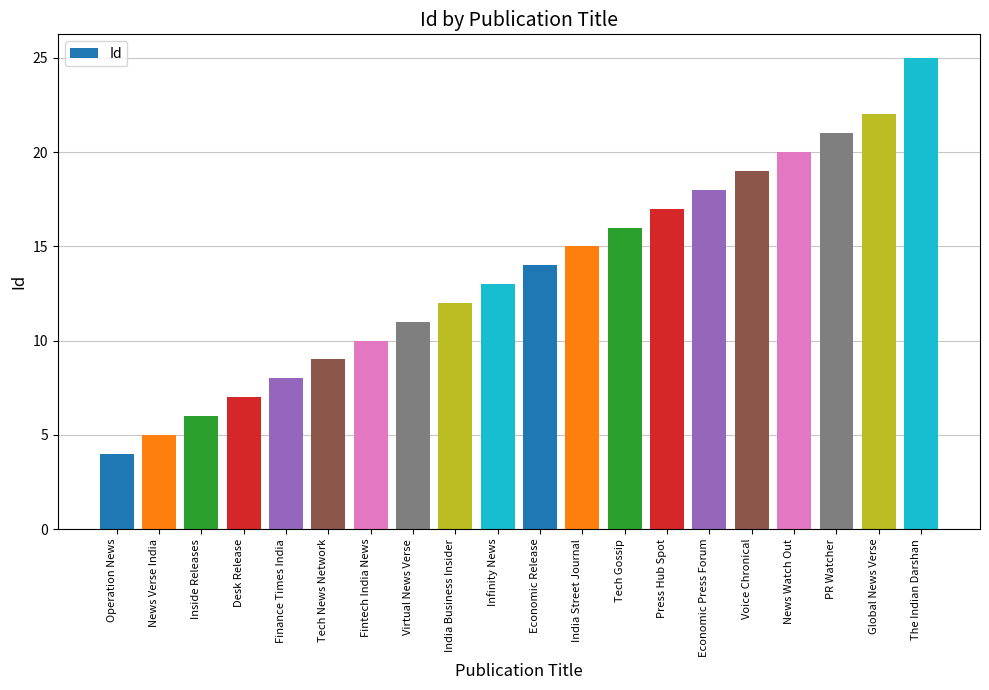

What is the smallest value displayed?

4